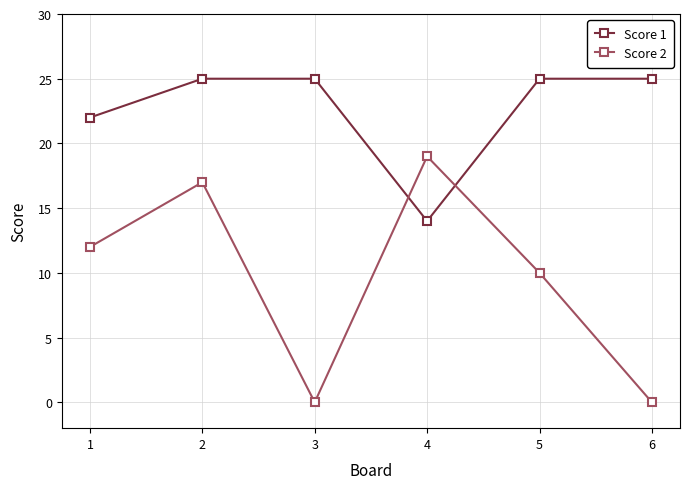

At which category is the sum across all series the highest?

2